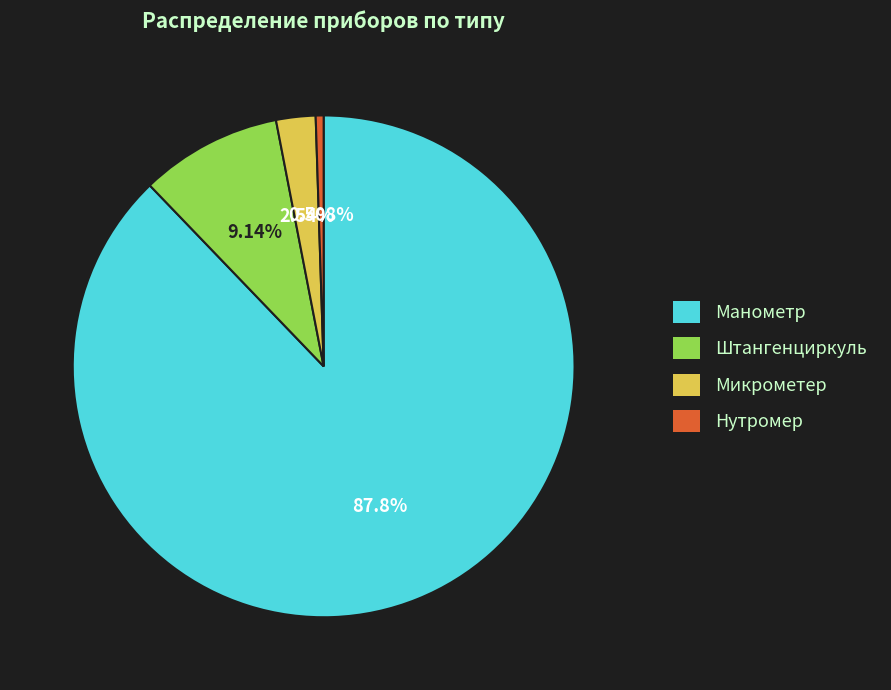

Is there a majority slice in this chart?

Yes